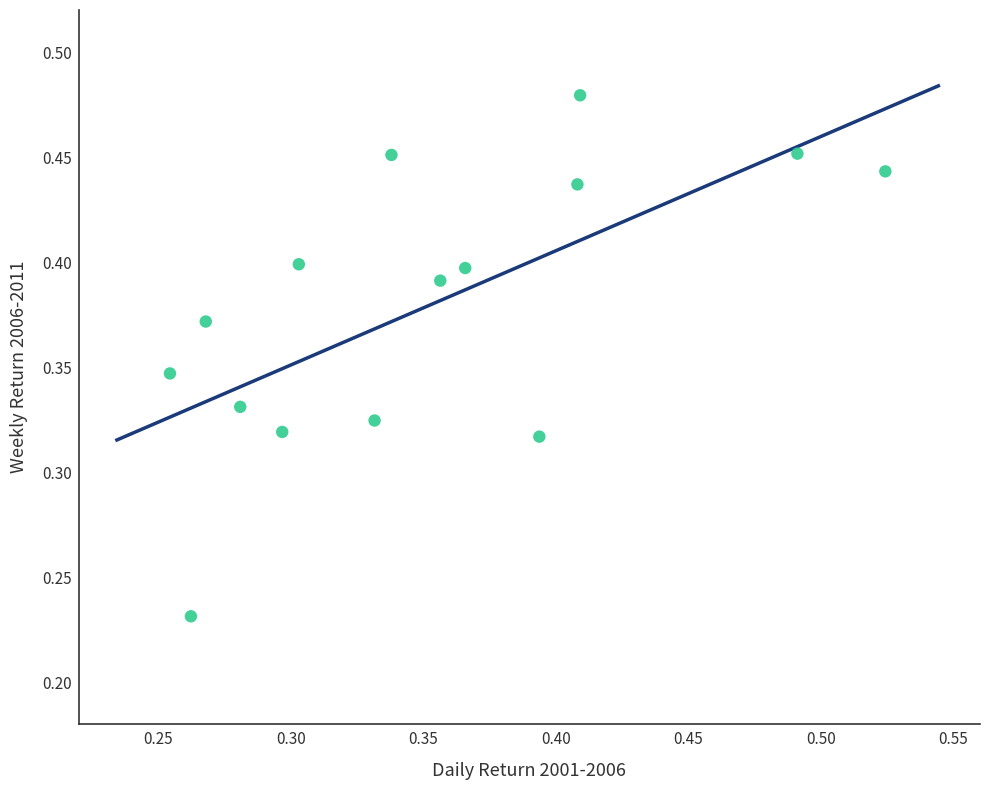

Count the number of points in this scatter plot.

15